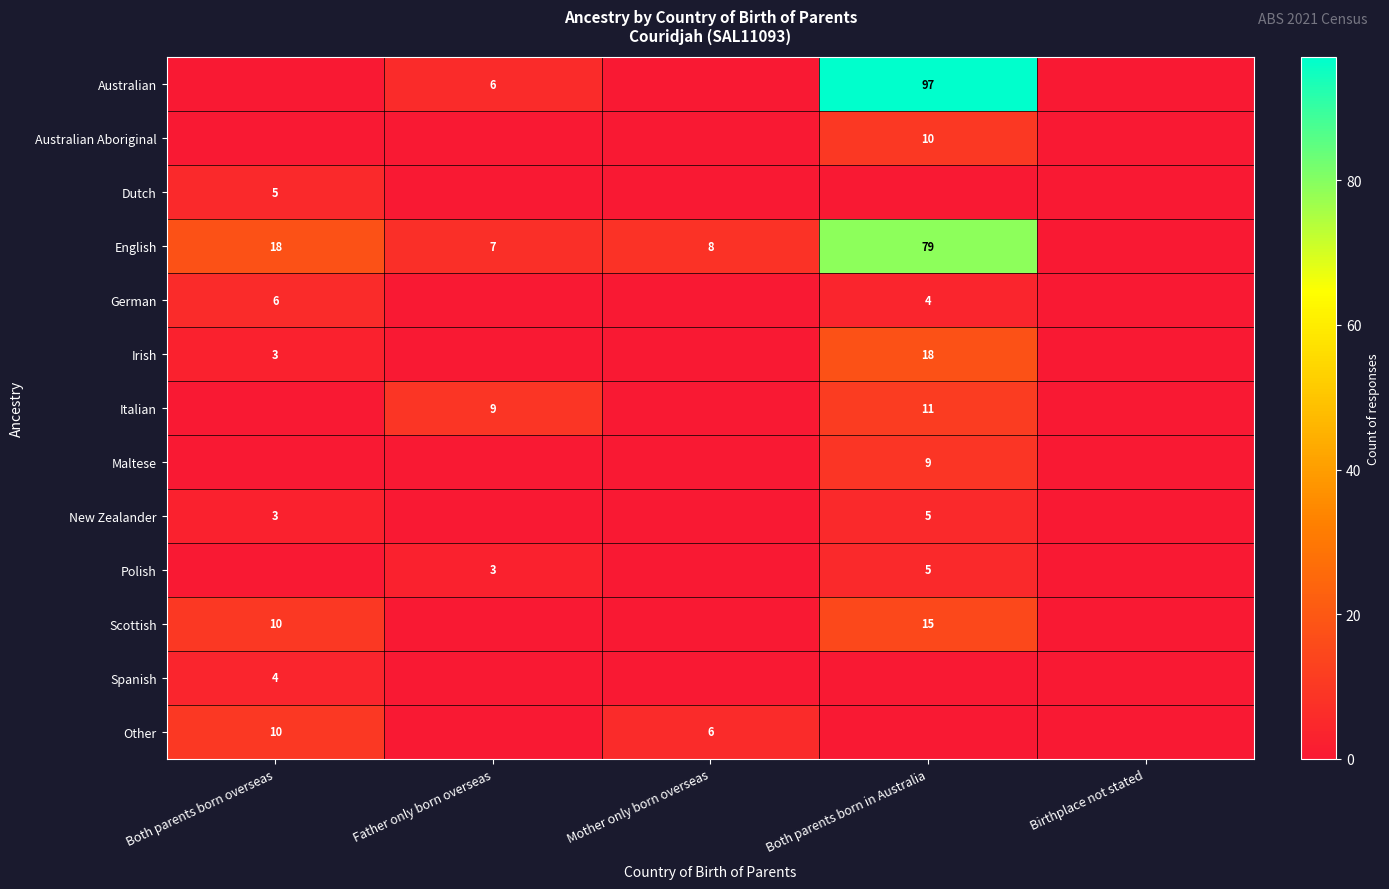

Is it true that English equals 111 at Both parents born in Australia?

False